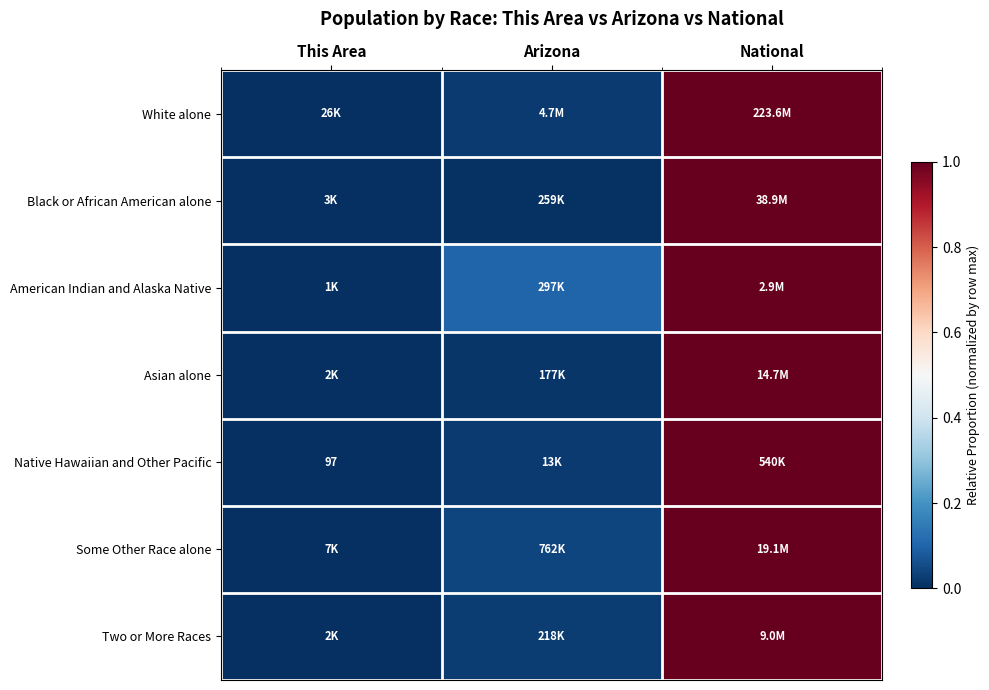

At which category does the chart reach its peak across all series?

National